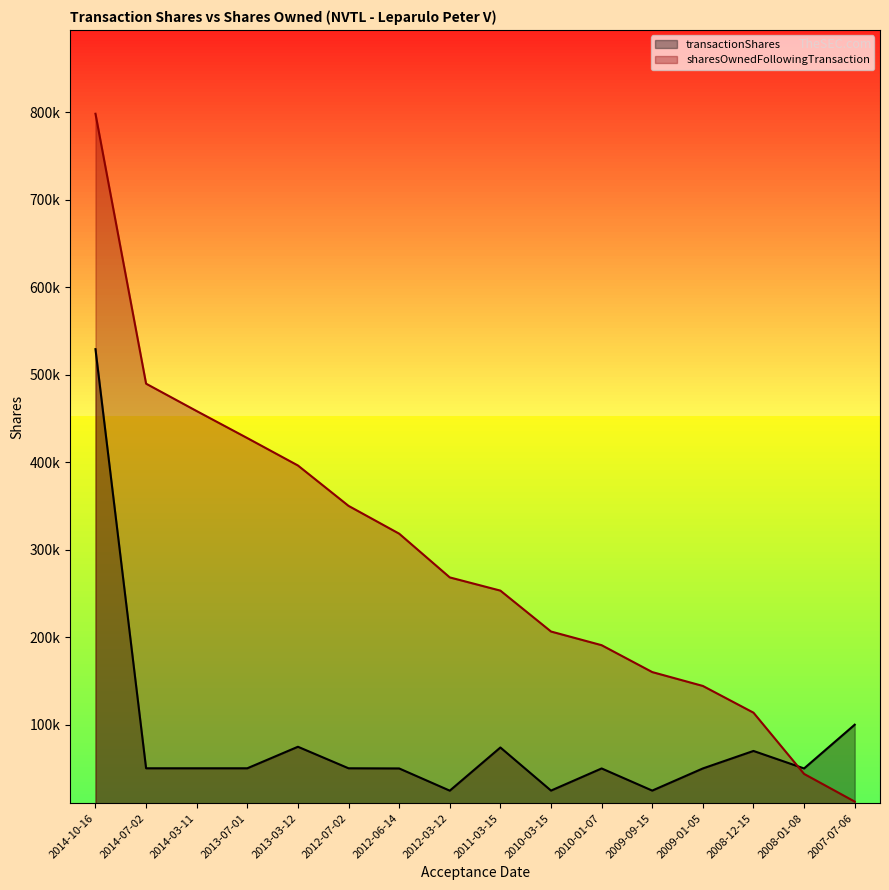

List the series in order of their overall mean, lowest first.

transactionShares, sharesOwnedFollowingTransaction